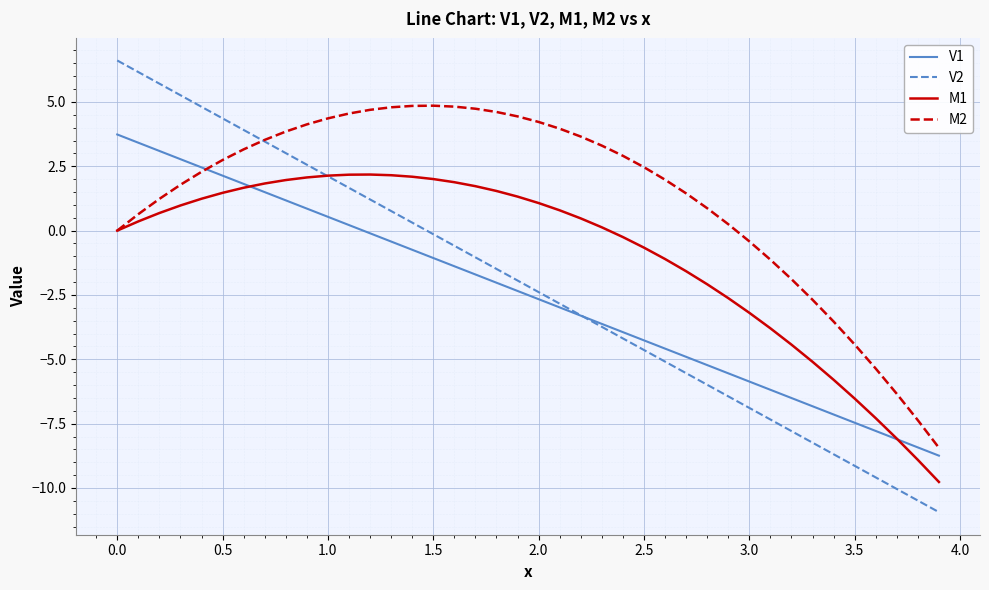

What is the minimum value for M1?

-9.8